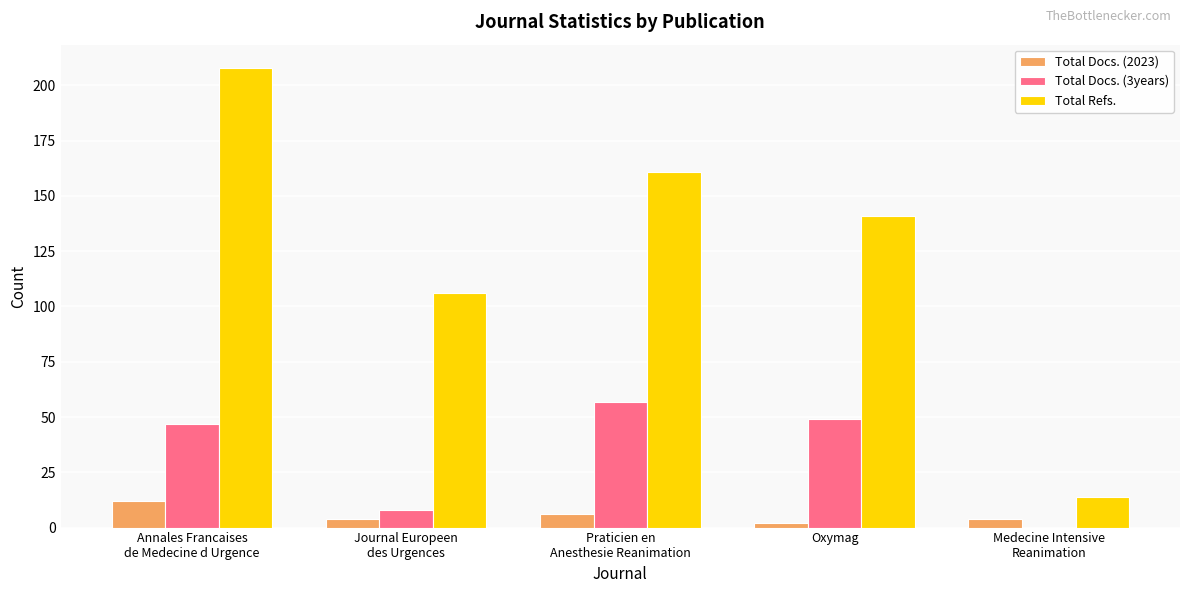

What is the maximum value shown in the chart?

208